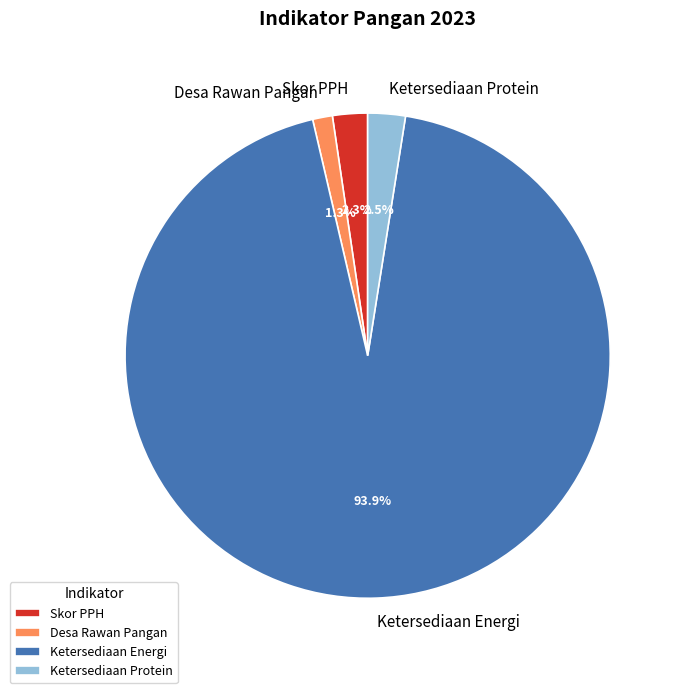

What is the largest slice in the pie chart?

Ketersediaan Energi